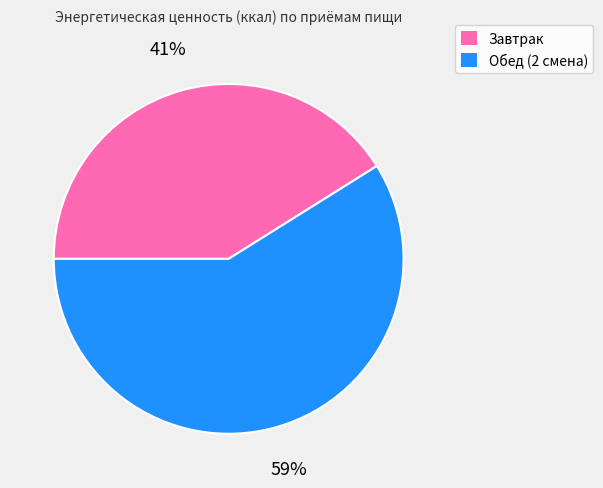

Is the sum of Обед (2 смена) and Завтрак greater than half?

Yes